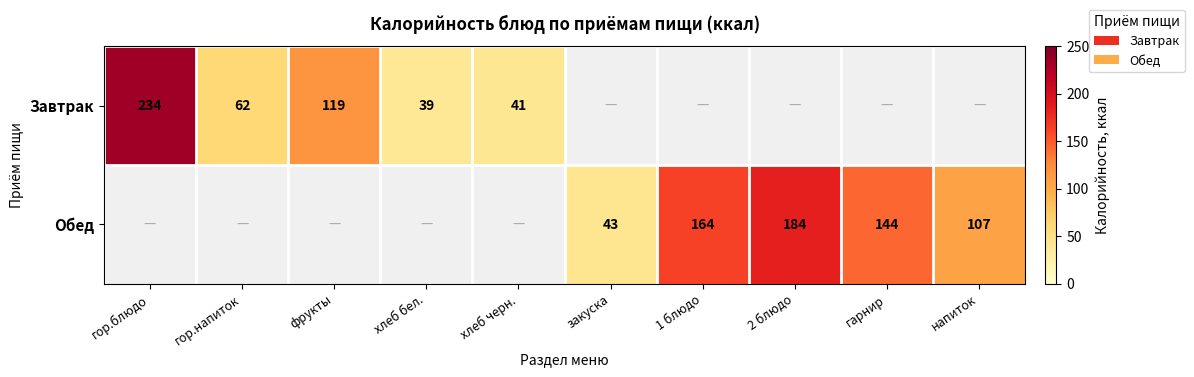

Is it true that Завтрак equals 88 at гор.напиток?

False